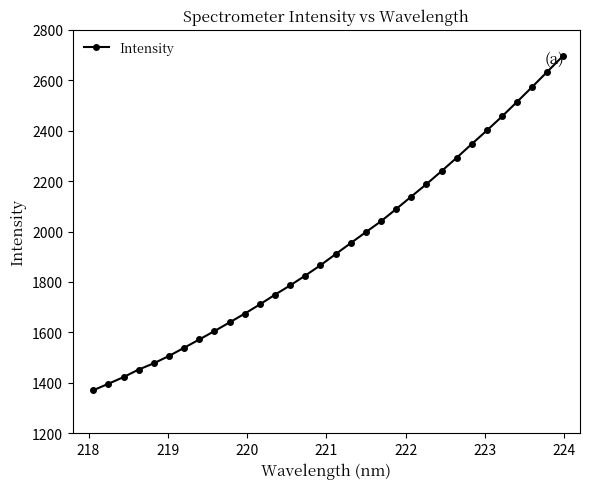

What is the difference between the maximum and minimum values?

1323.8